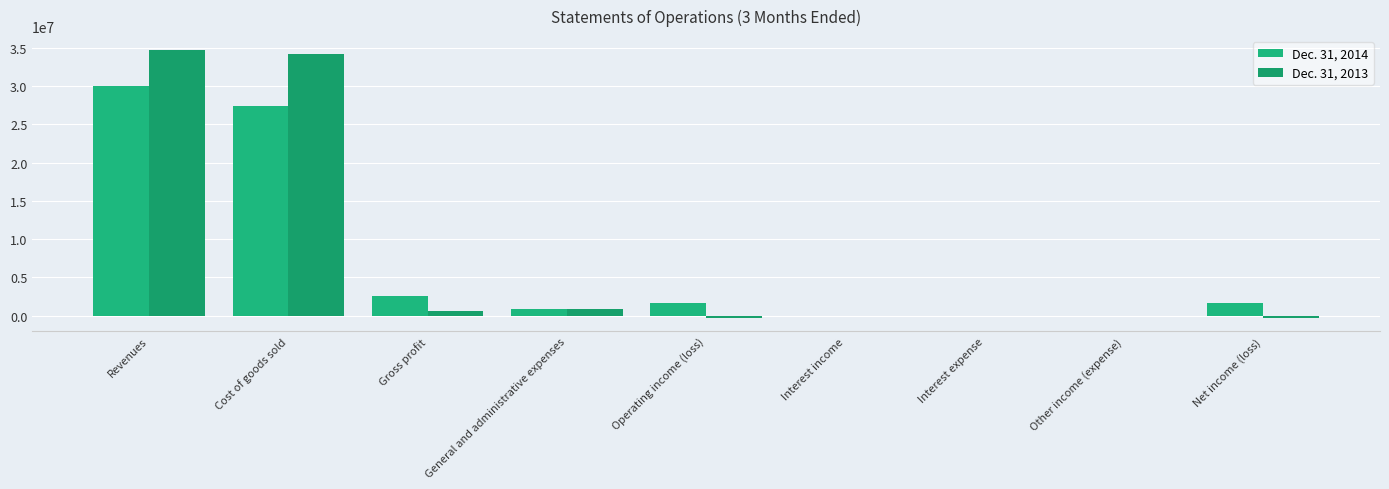

What is the minimum value for Dec. 31, 2013?

-268807